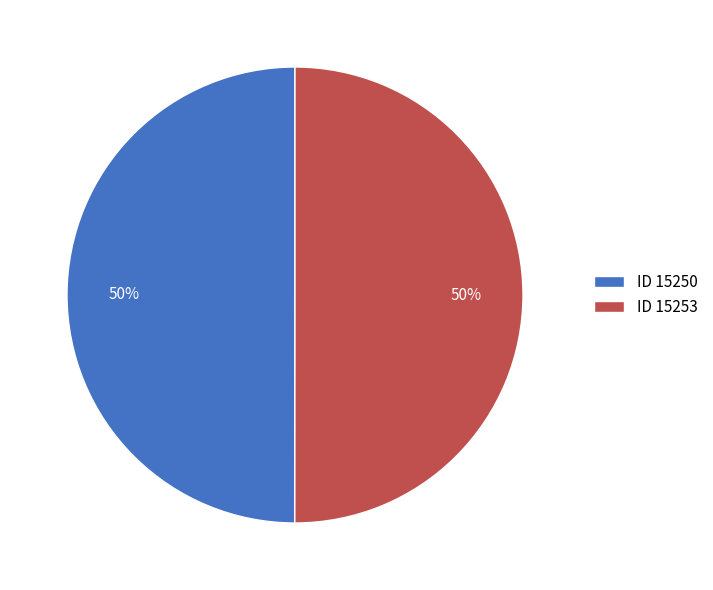

How many segments does this pie chart have?

2